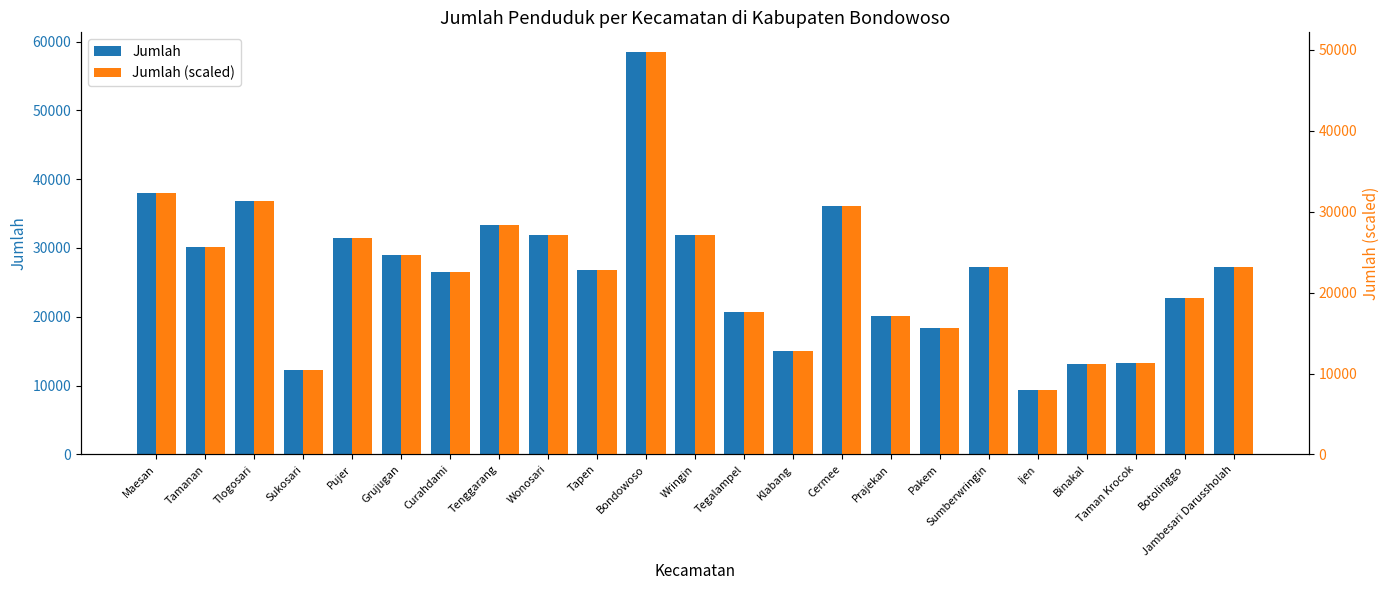

Which has a higher value, Curahdami or Bondowoso?

Bondowoso